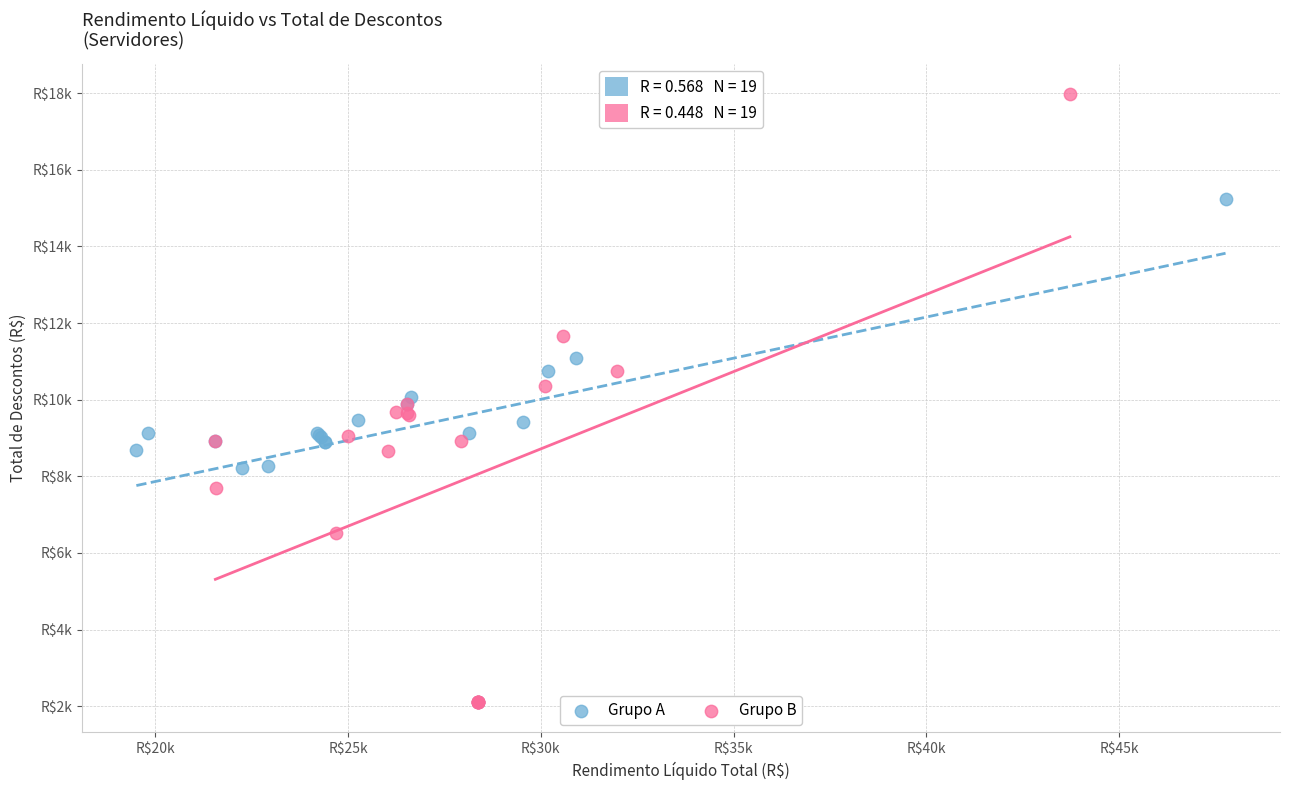

Which series contains the highest Y value?

Grupo B